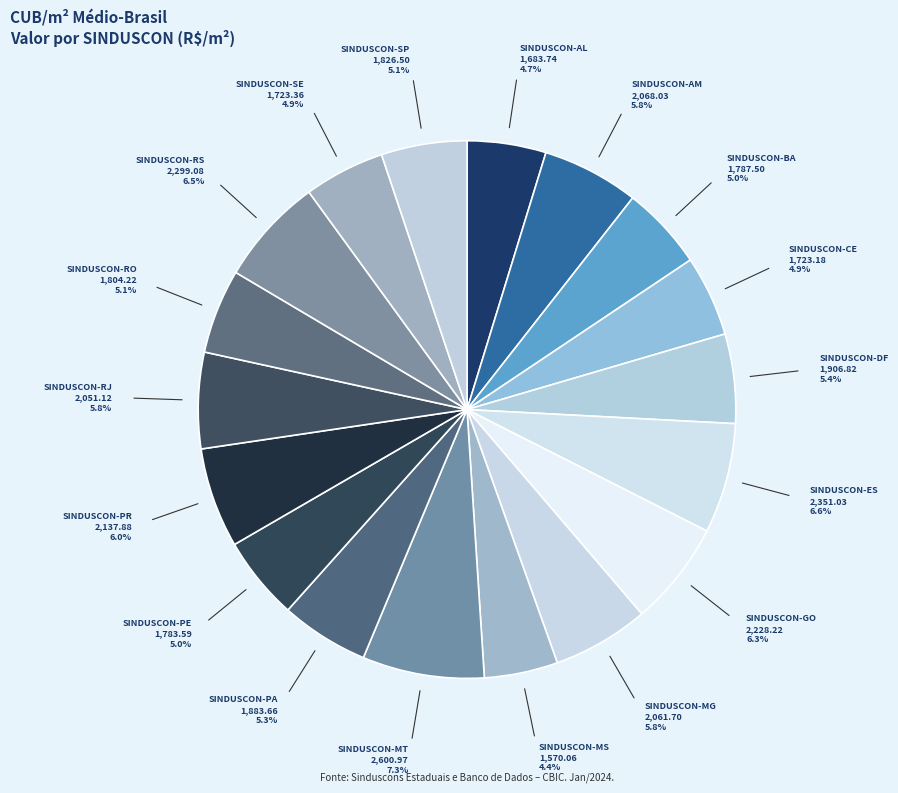

How many segments does this pie chart have?

18